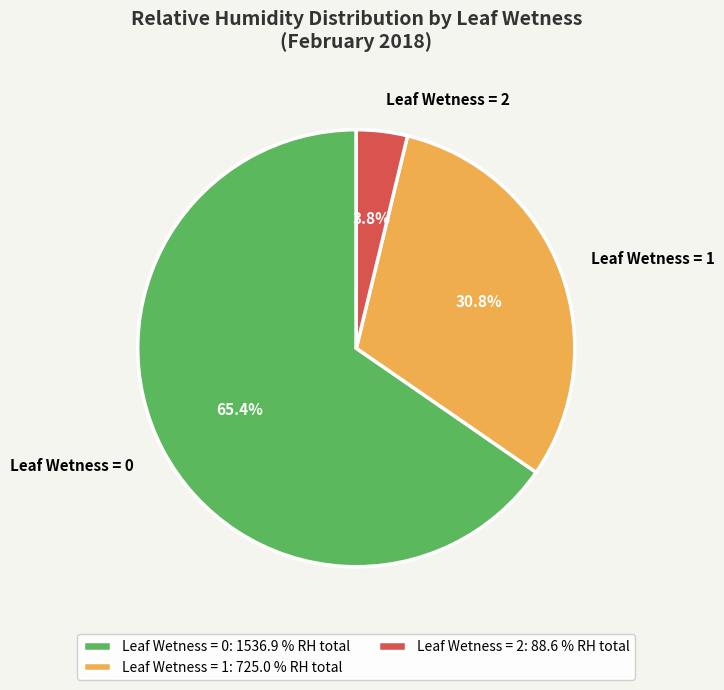

Count the number of slices in the pie.

3